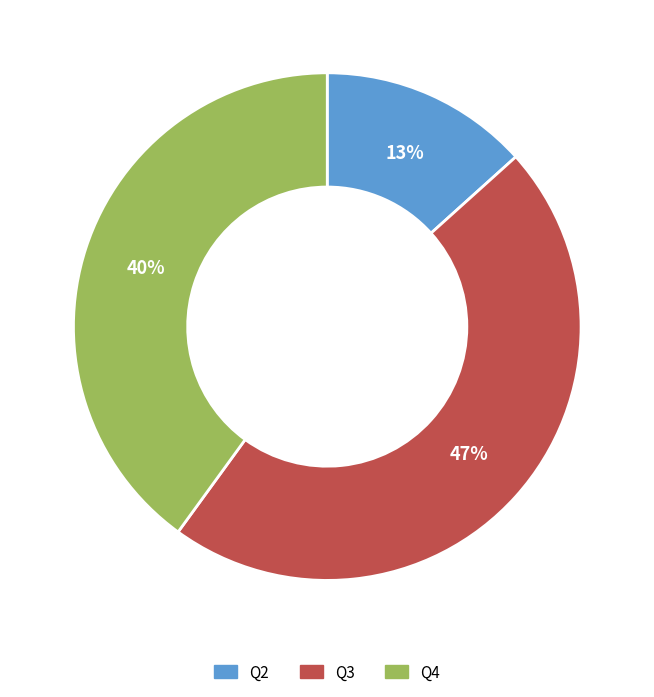

What is the smallest slice in the pie chart?

Q2